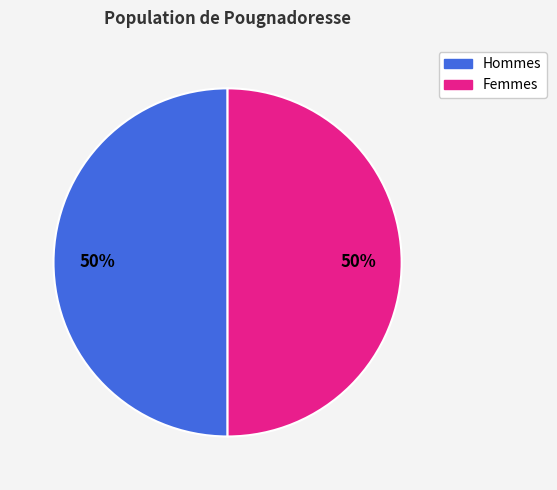

What is the ratio of the value at Hommes to the value at Femmes?

1.0